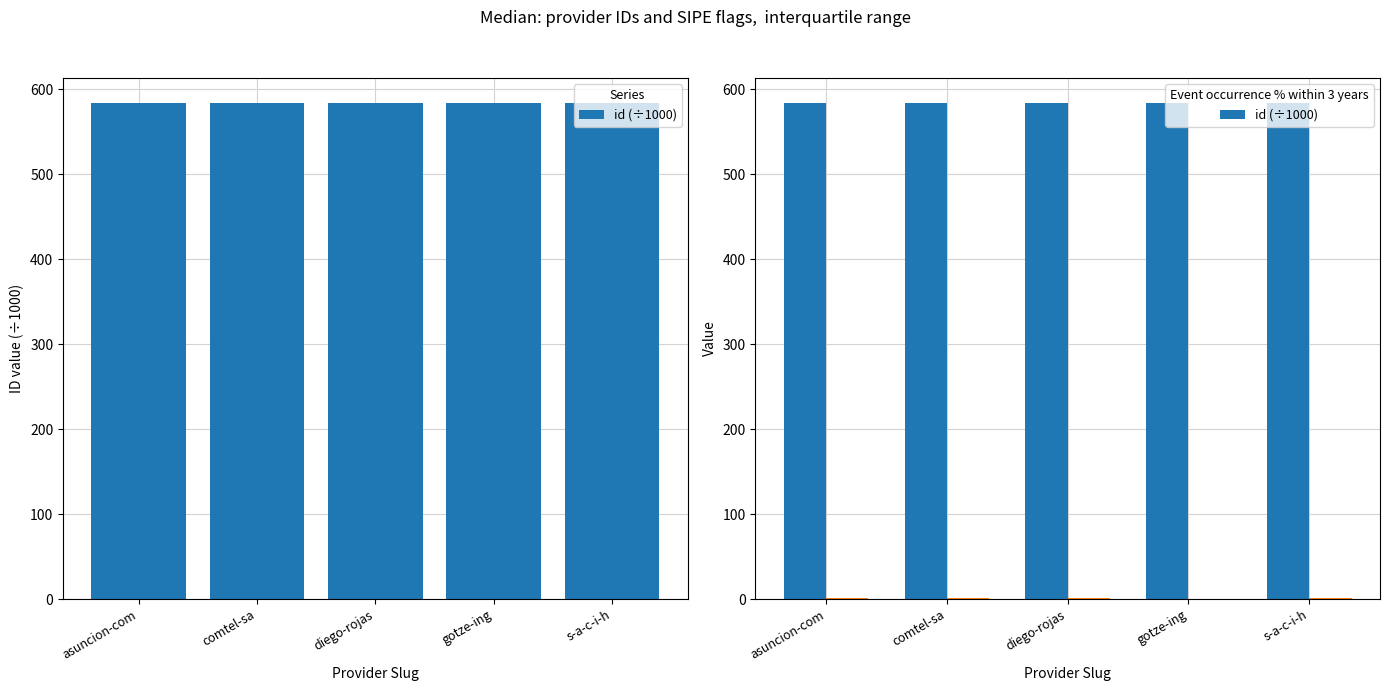

Between asuncion-com and comtel-sa, which is larger?

comtel-sa